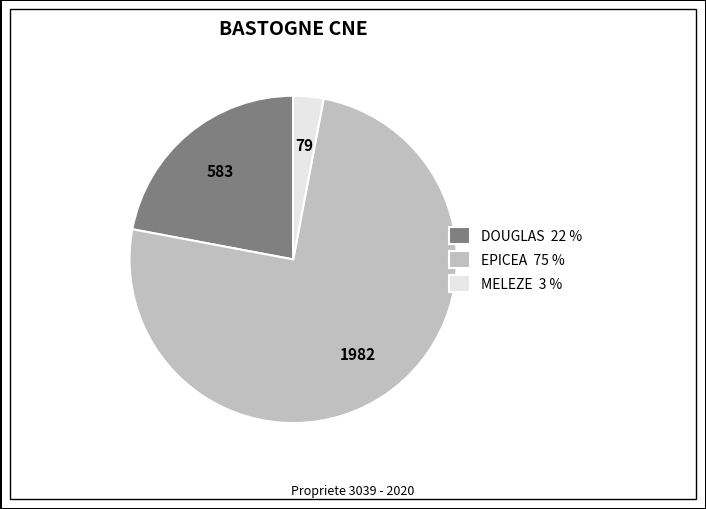

Is the sum of DOUGLAS 22 % and MELEZE 3 % greater than half?

No